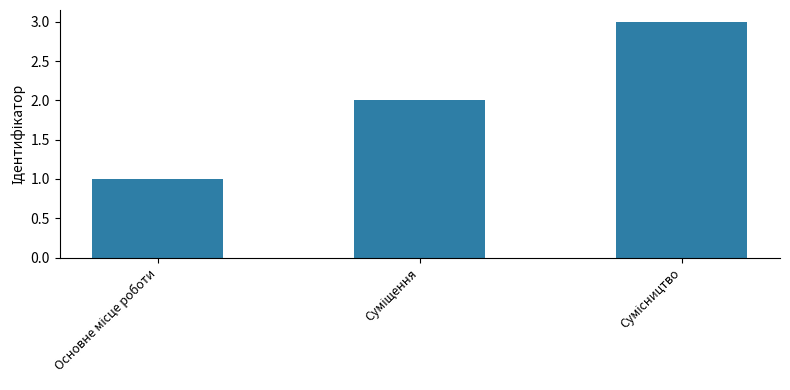

What is the average value?

2